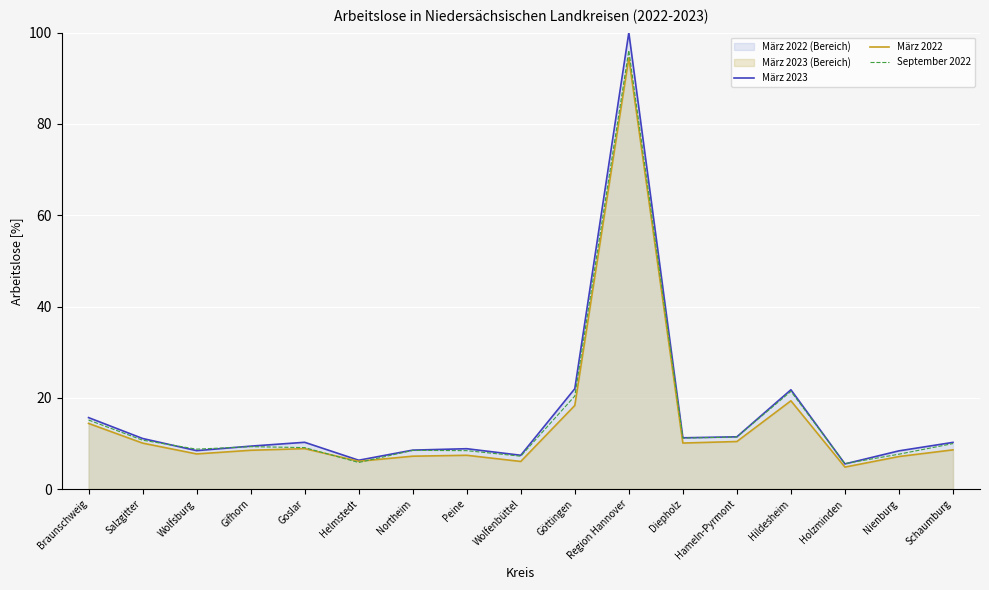

Is it true that März 2023 equals 13.0 at Nienburg?

False